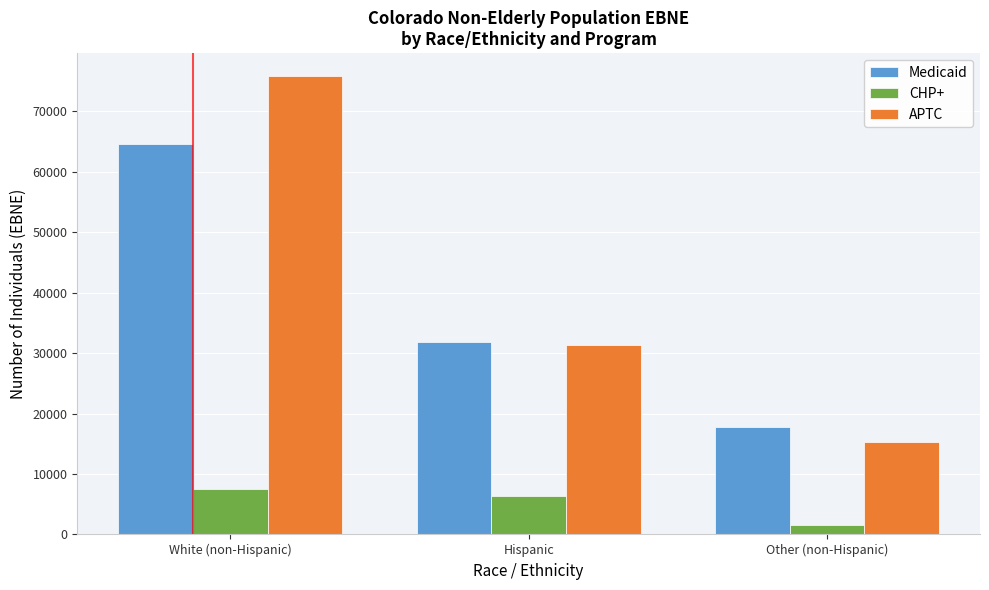

Reading left to right, what are all the values shown in this chart?

Medicaid: 64633.0	31824.0	17787.0
CHP+: 7441.0	6314.0	1501.0
APTC: 75864.7	31355.0	15243.1